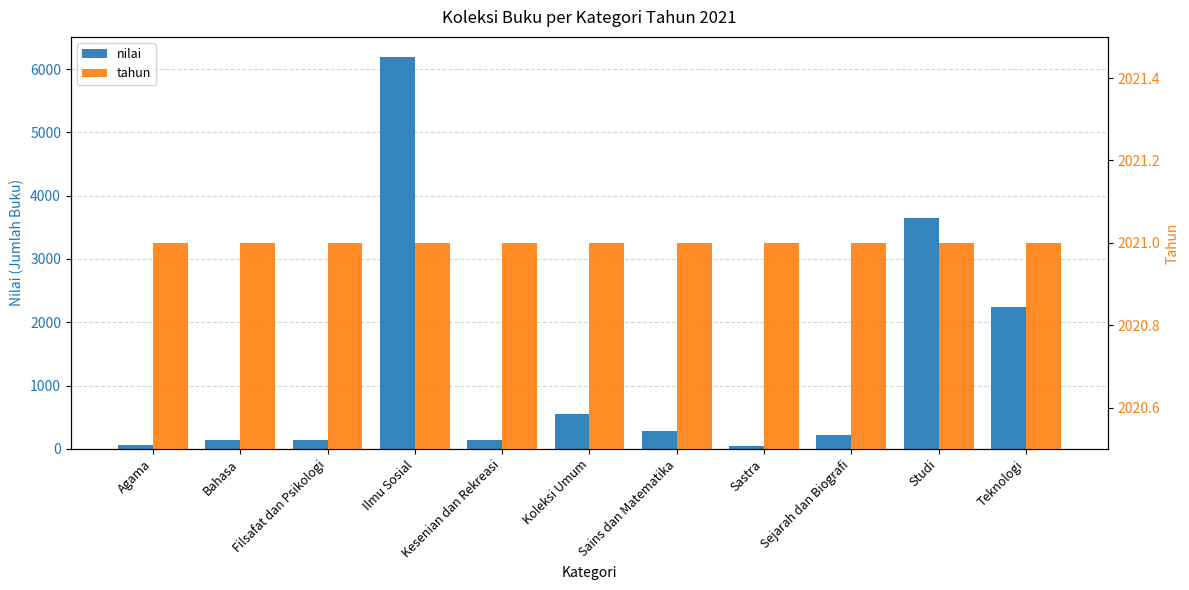

What is the maximum value shown in the chart?

6198